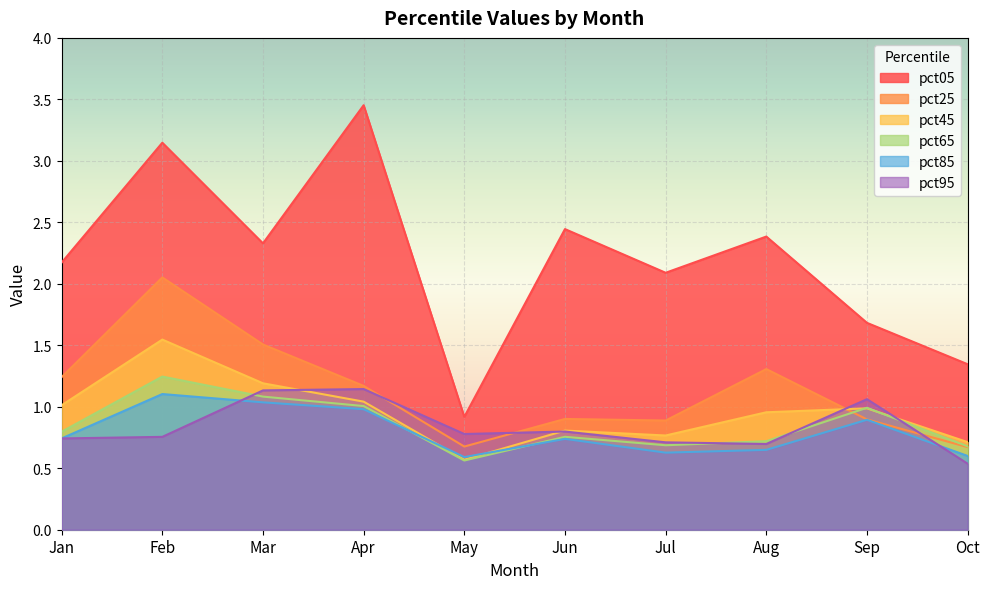

True or false: pct25 and pct95 cross at least once.

True